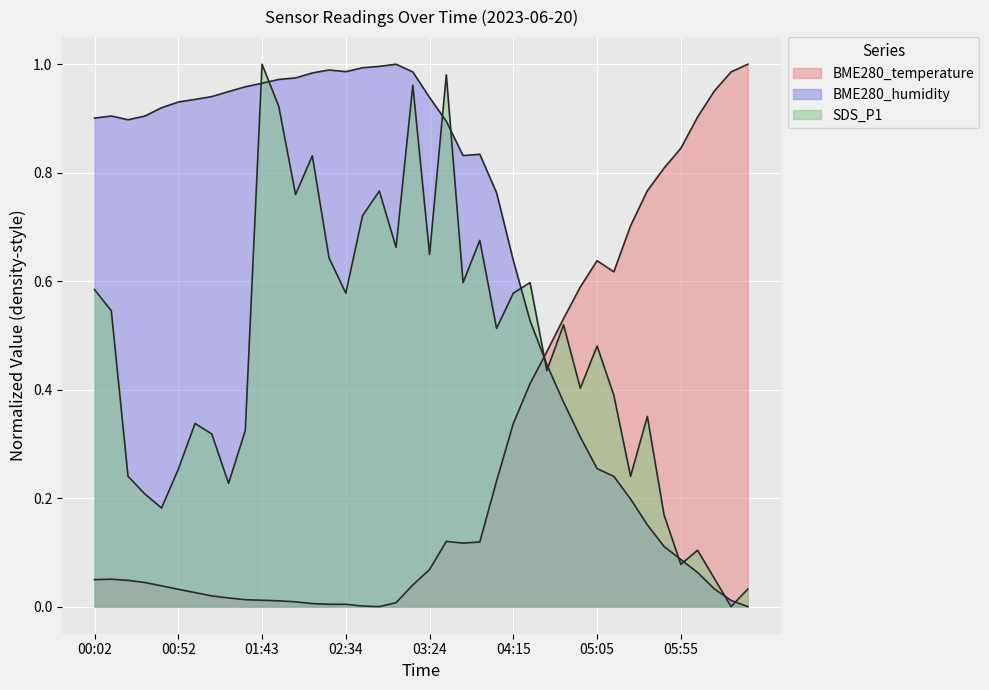

What is the difference between the BME280_temperature values at 04:55 and 06:15?

0.4